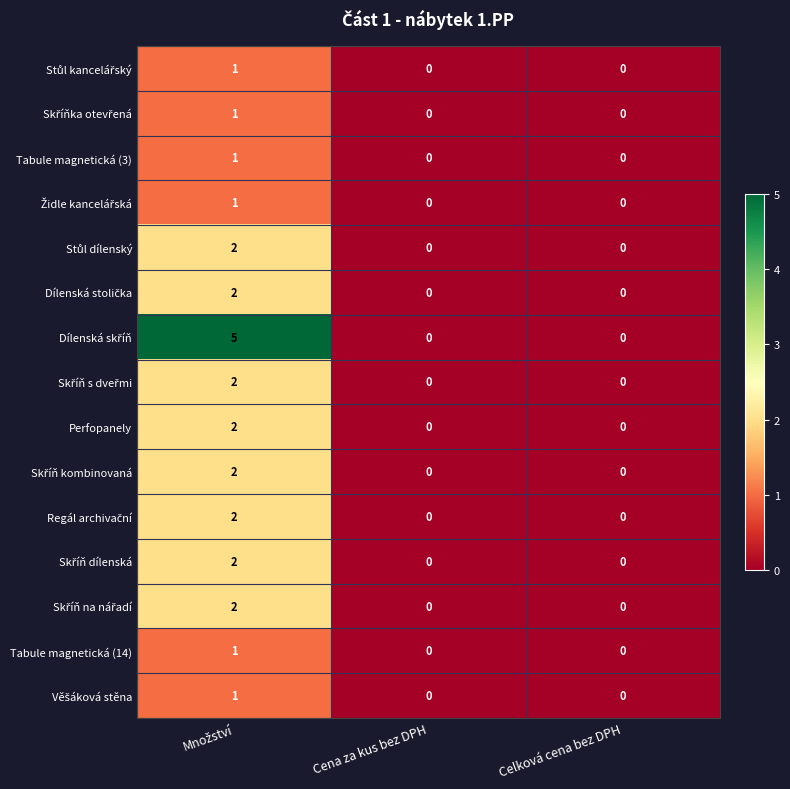

Count the Tabule magnetická (14) values in the range 0 to 1.

3